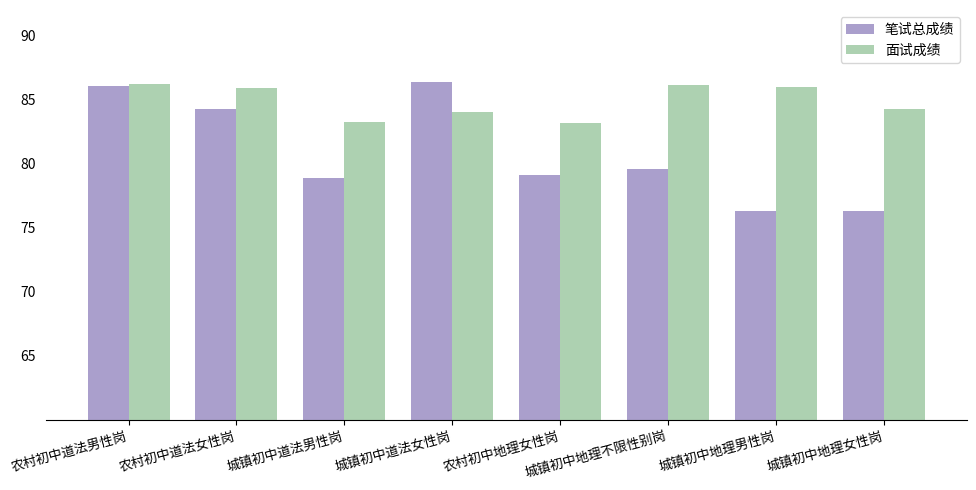

What are all the series names shown in the legend?

笔试总成绩, 面试成绩